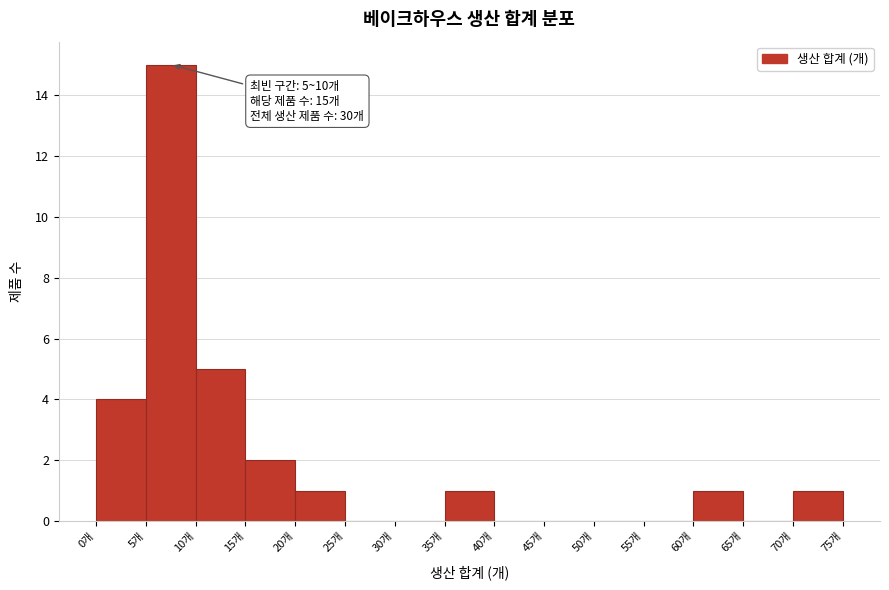

Over which range of the x-axis is the bar tallest?

5 to 10